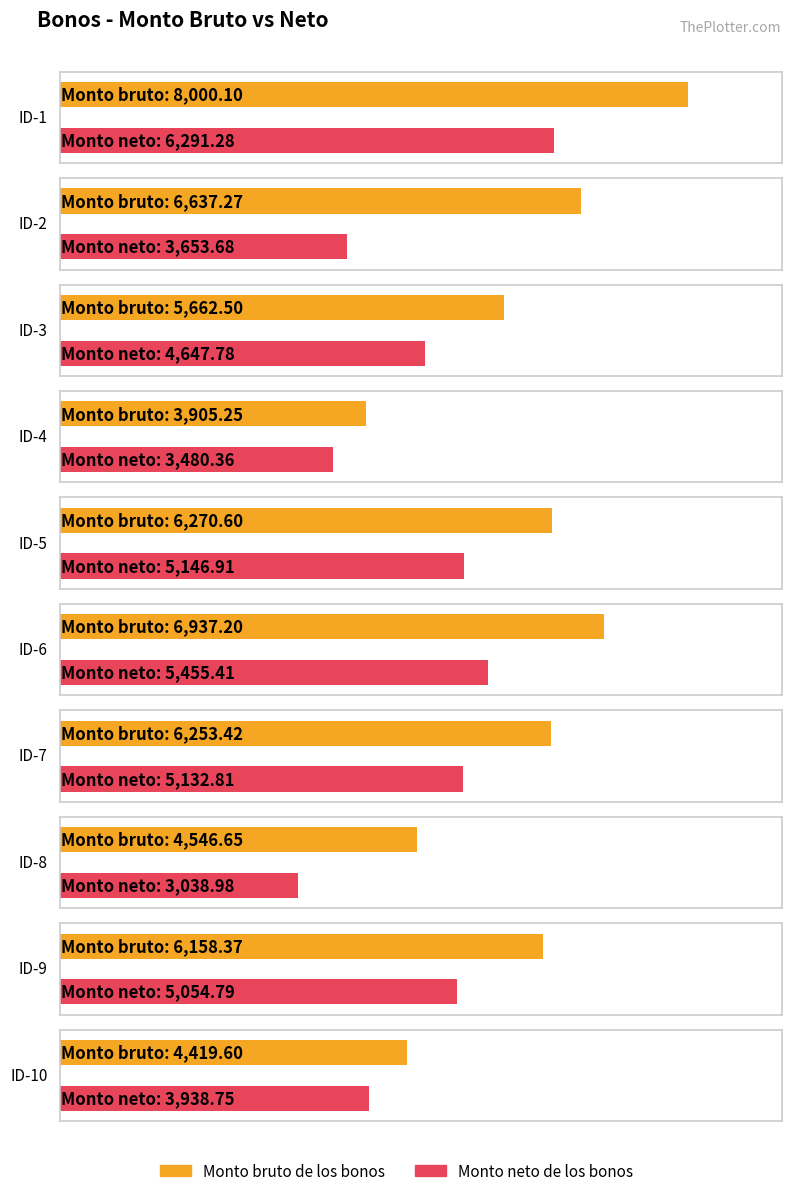

How many data points in Monto neto de los bonos are above 5054?

5